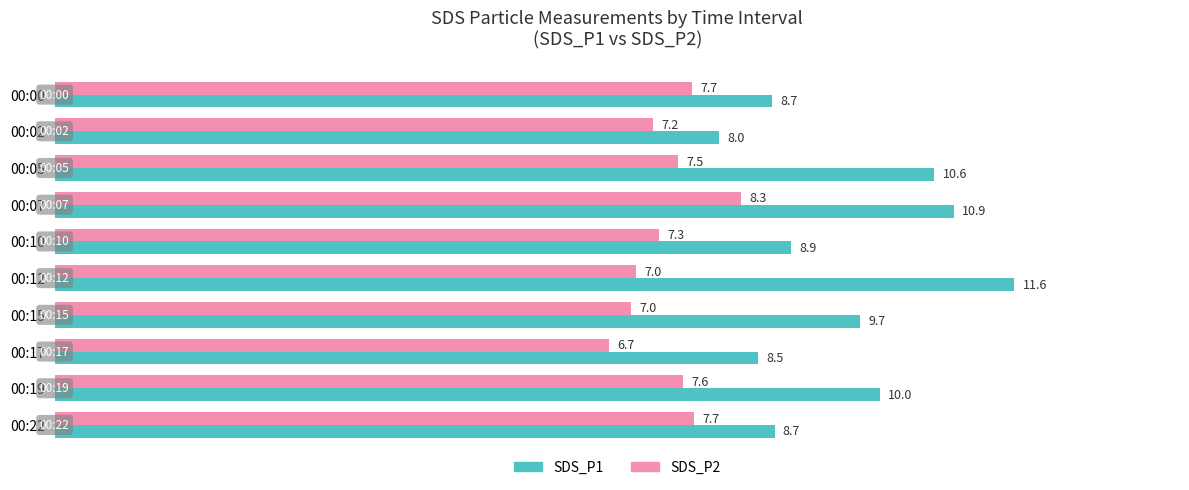

Which series has the largest range (max minus min)?

SDS_P1